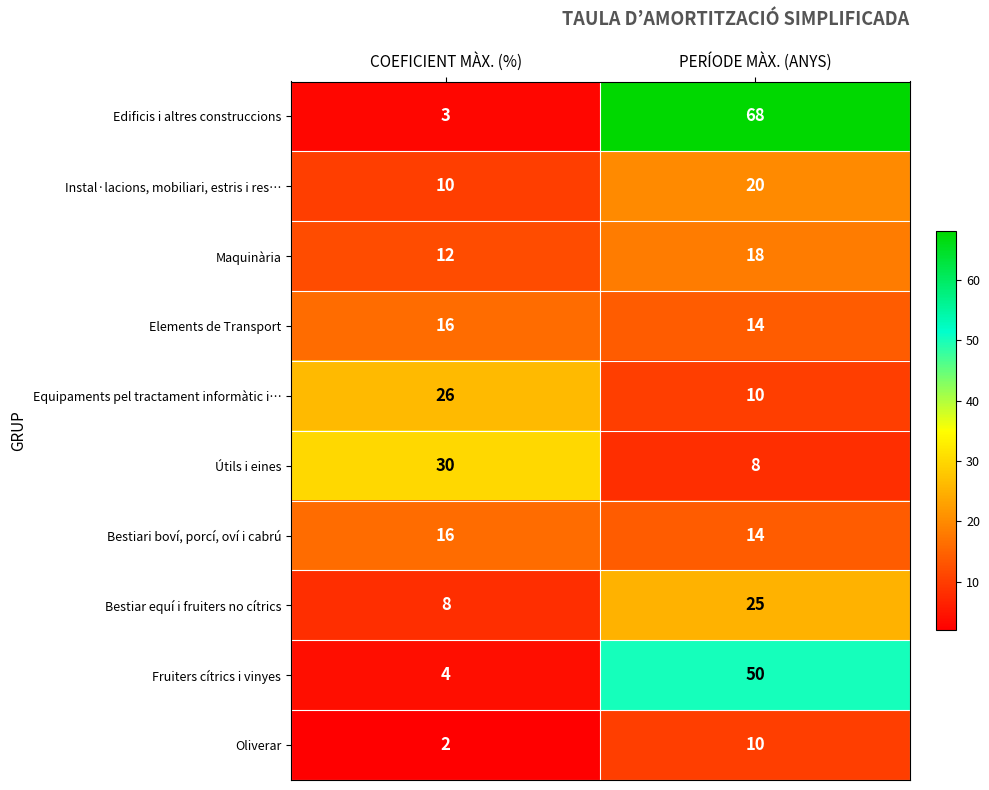

Rank the categories by Fruiters cítrics i vinyes value from lowest to highest.

COEFICIENT MÀX. (%), PERÍODE MÀX. (ANYS)